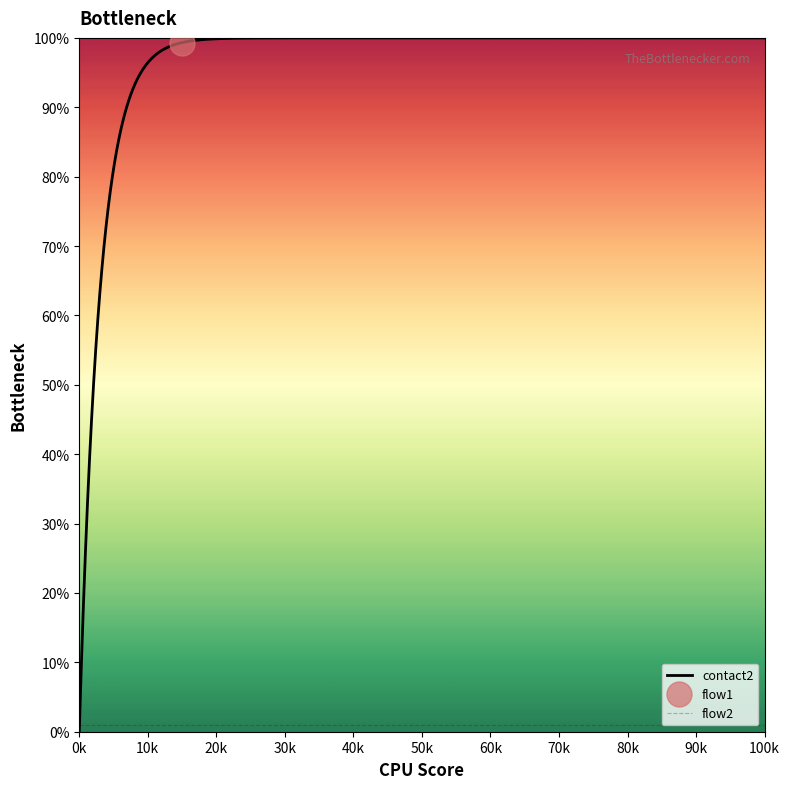

What is the value of the contact2 point at the 8th from the left?

11